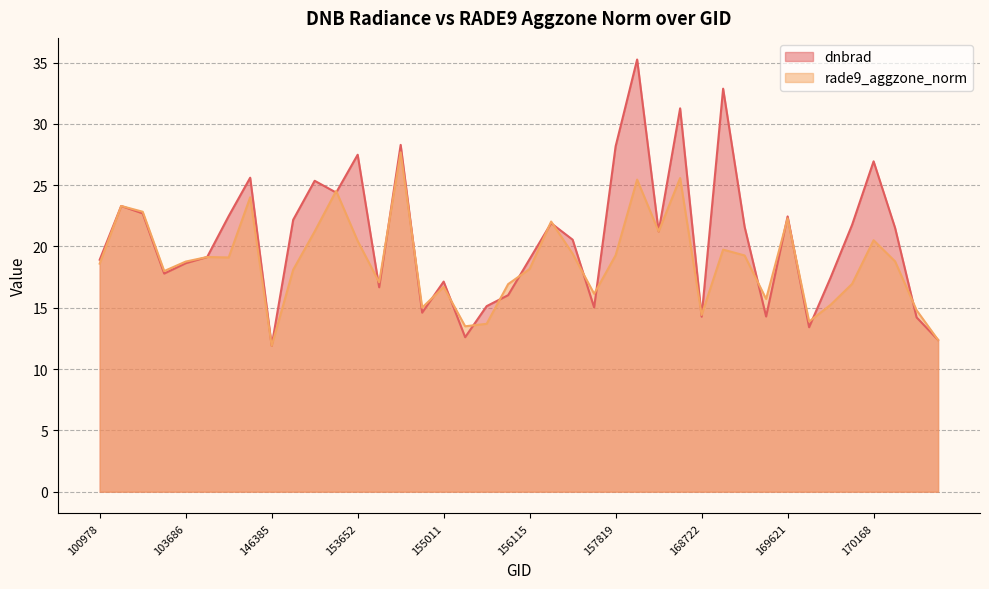

Where do rade9_aggzone_norm and dnbrad first cross each other?

100978 and 101102